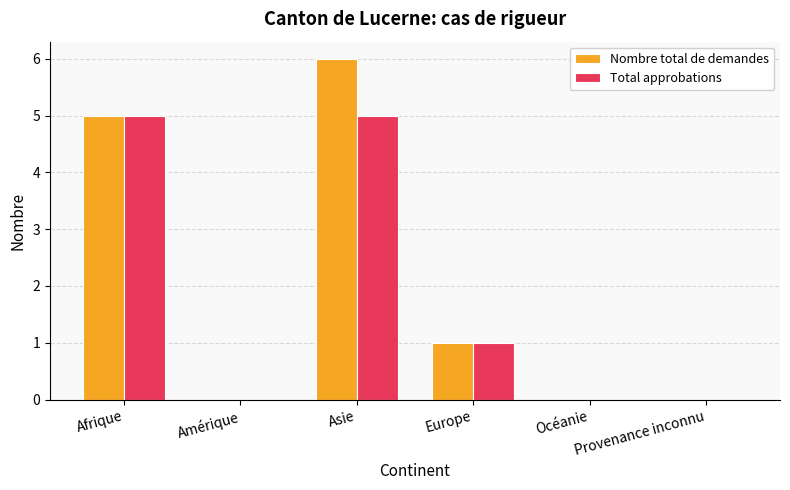

What are all the series names shown in the legend?

Nombre total de demandes, Total approbations